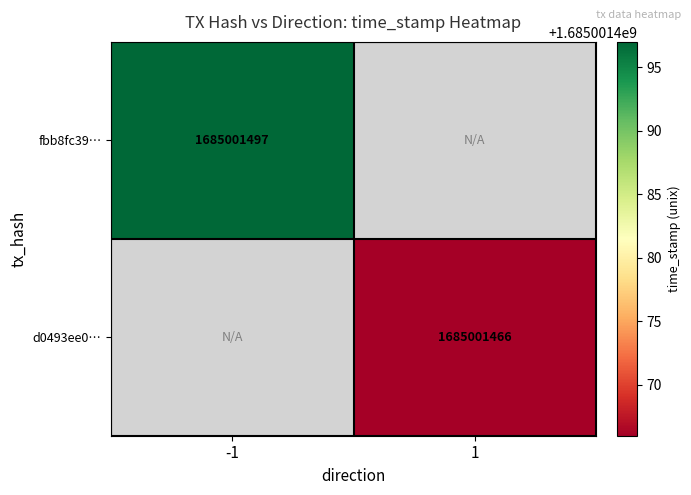

Which has a higher value, 1 or -1?

-1